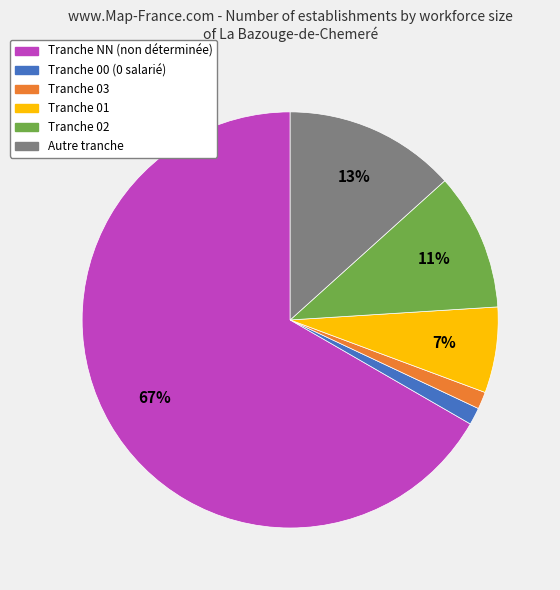

How many slices are in this pie chart?

6